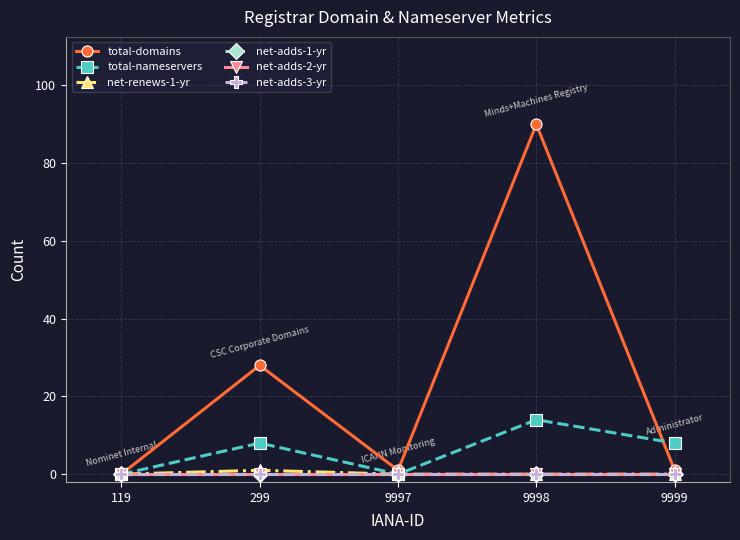

At which label does total-nameservers reach its minimum?

119